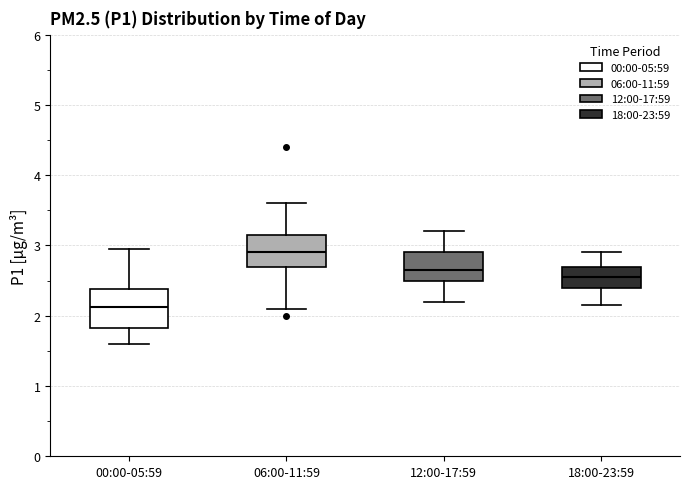

Which box is the tallest, from its lower edge to its upper edge?

00:00-05:59